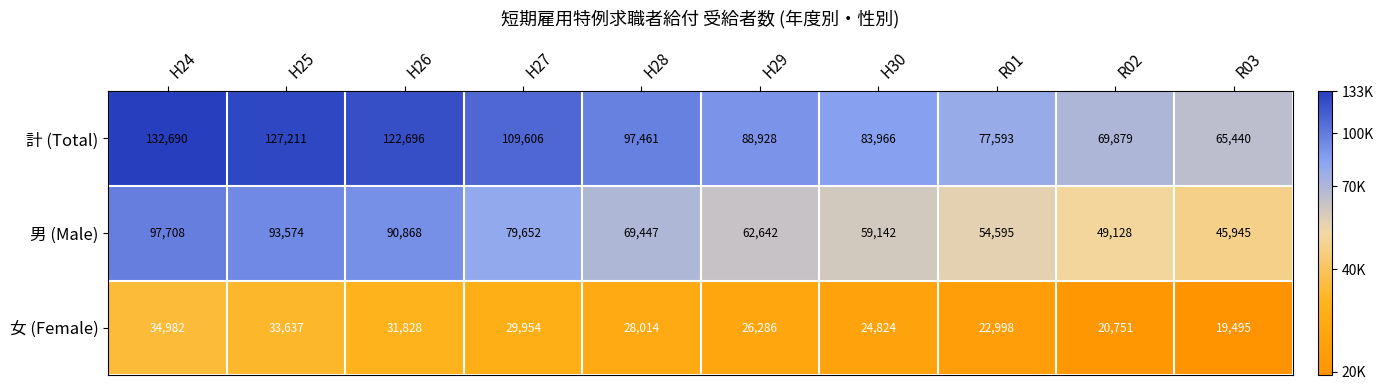

Count the number of data series in this chart.

3